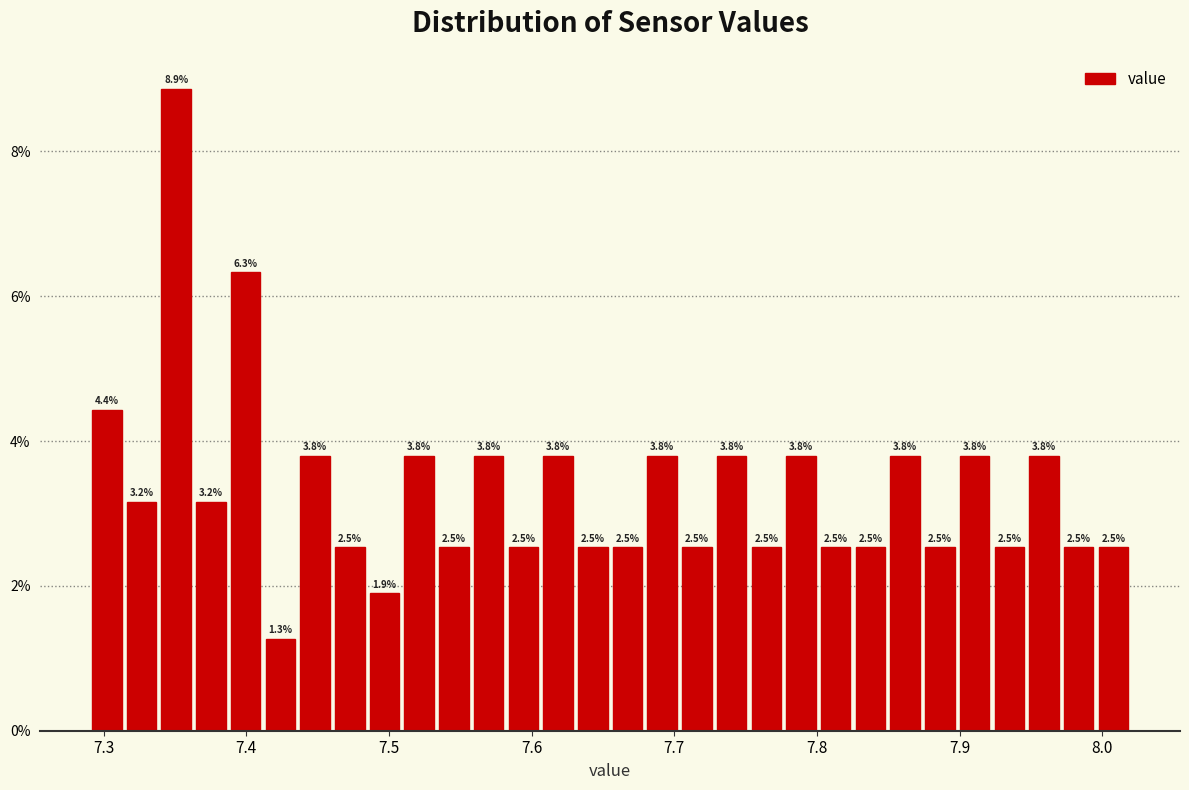

Around what value on the x-axis is the tallest bar? Give the approximate position of its centre, as read against the axis.

7.35